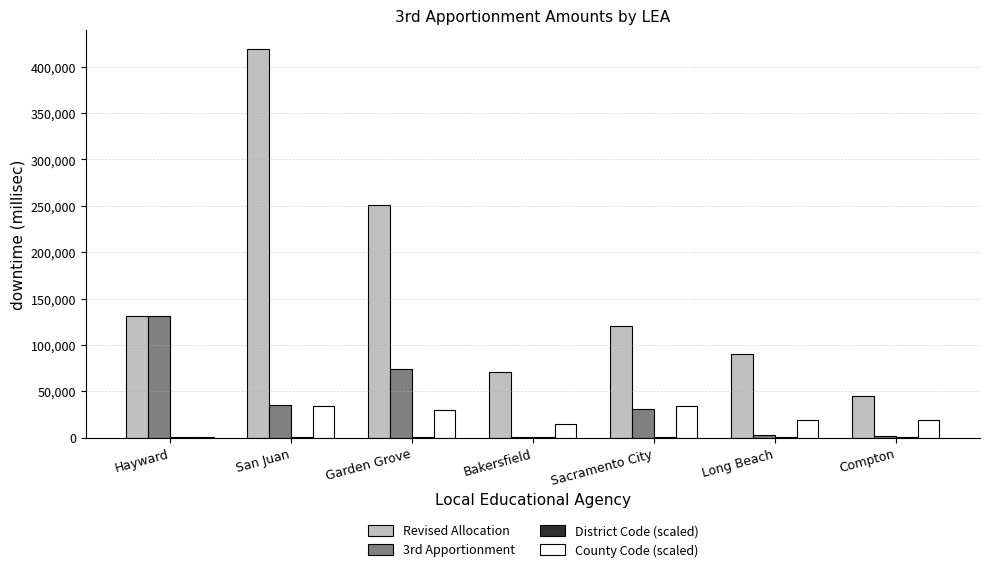

What is the maximum value shown in the chart?

419009.0